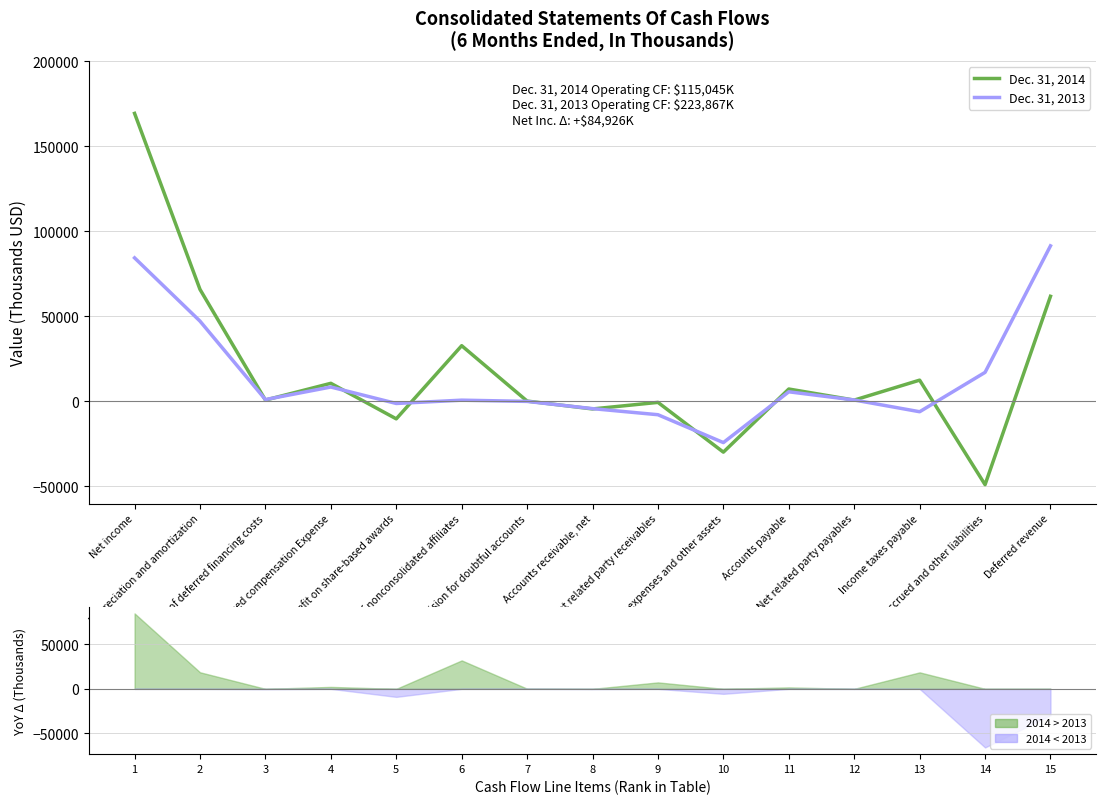

Which has a higher value, Equity in loss of nonconsolidated affiliates or Deferred revenue?

Deferred revenue